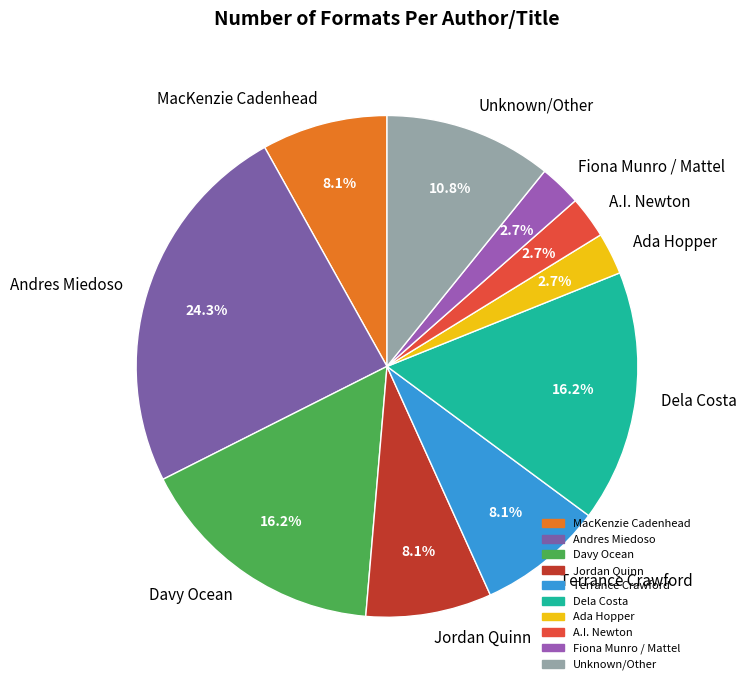

How much of the chart is everything except Andres Miedoso?

75.7%